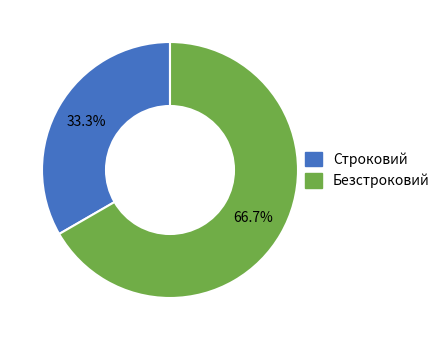

How many segments does this pie chart have?

2